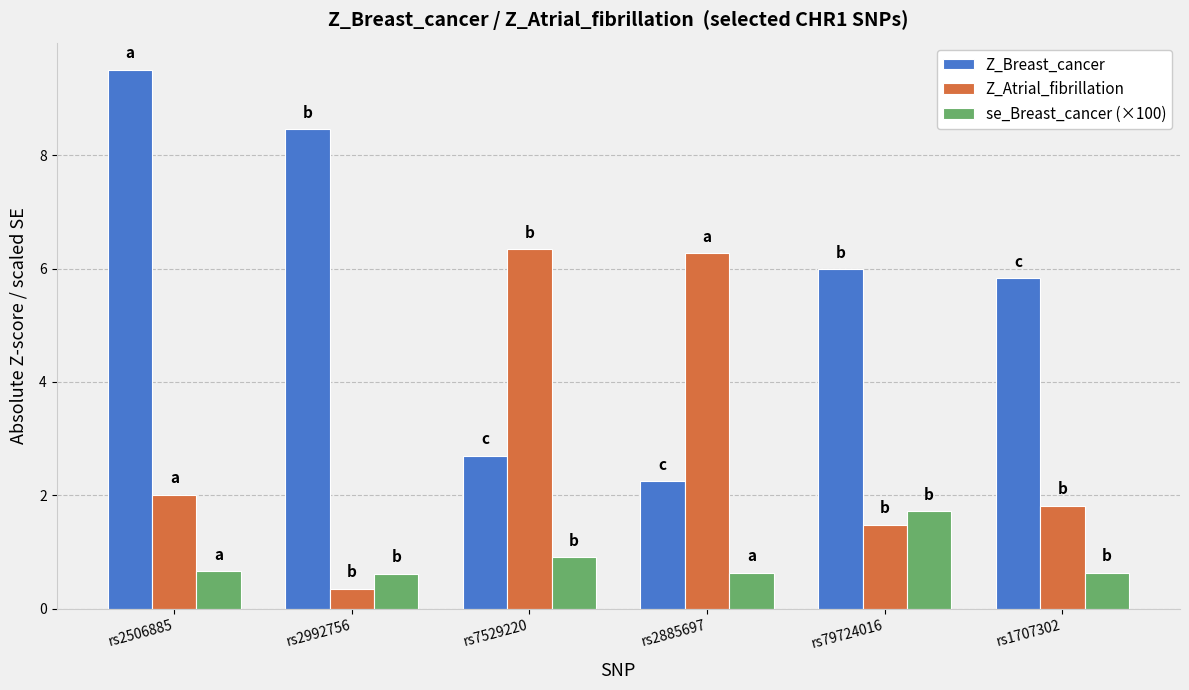

Between rs2885697 and rs79724016, which series saw the biggest shift?

Z_Atrial_fibrillation